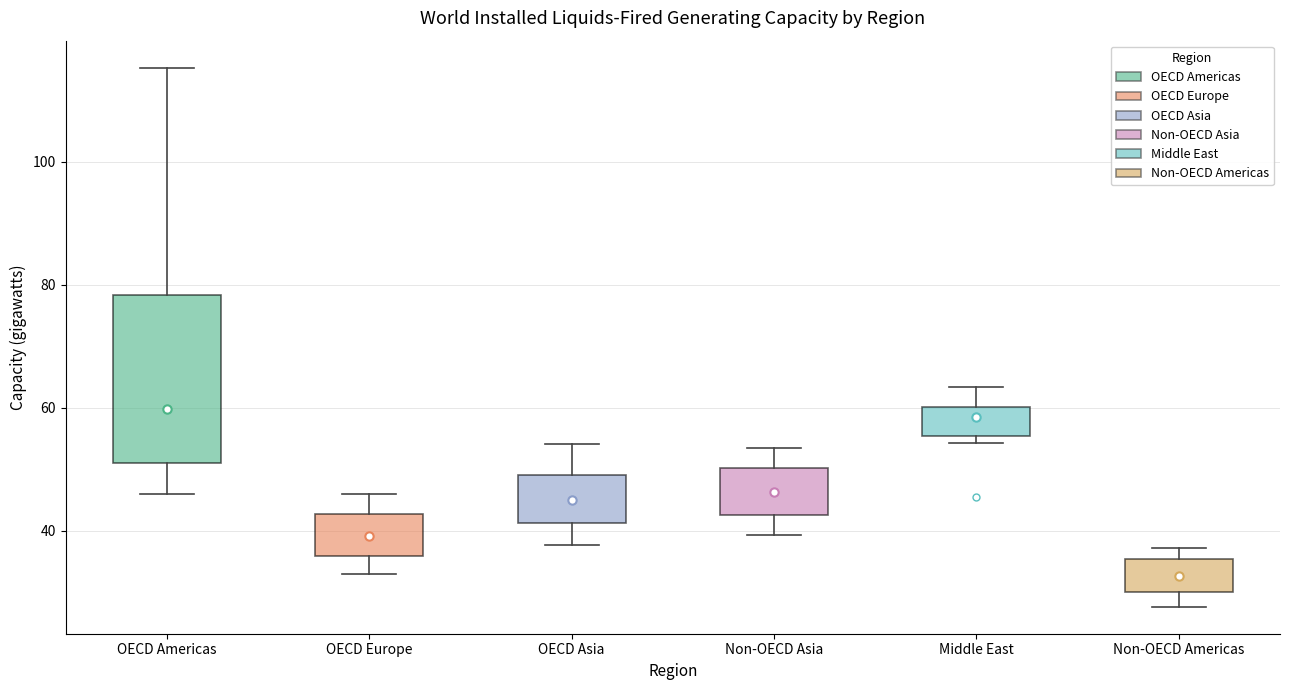

Reading left to right, transcribe this box plot: for each box, give where its median line is, the range the box spans, and where its two whiskers end, as read against the y-axis. The values are not printed on the chart, so give them approximately, as read against the axis.

OECD Americas: median 60, box 50 to 78, whiskers 46 to 116
OECD Europe: median 40, box 36 to 42, whiskers 32 to 46
OECD Asia: median 44, box 42 to 50, whiskers 38 to 54
Non-OECD Asia: median 46, box 42 to 50, whiskers 40 to 54
Middle East: median 58, box 56 to 60, whiskers 54 to 64
Non-OECD Americas: median 32, box 30 to 36, whiskers 28 to 38